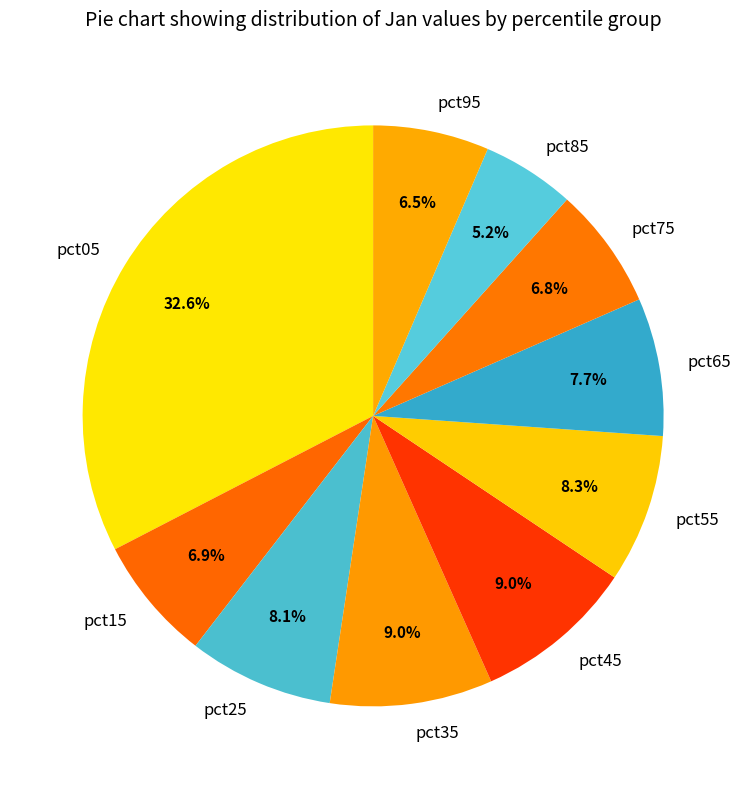

To the nearest percent, what percentage of the pie is pct75?

7%